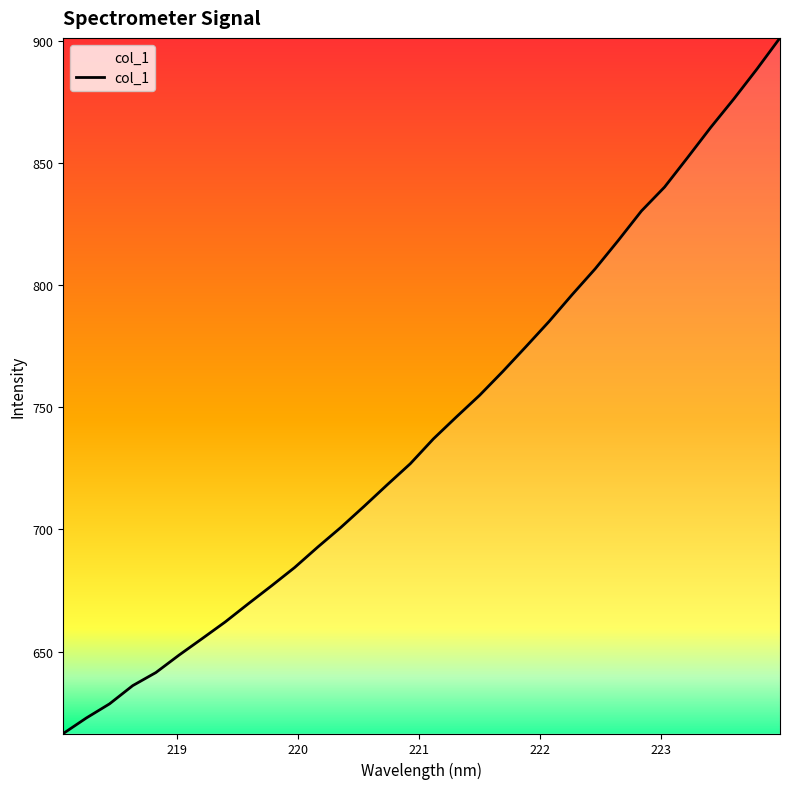

What is the smallest value displayed?

616.5